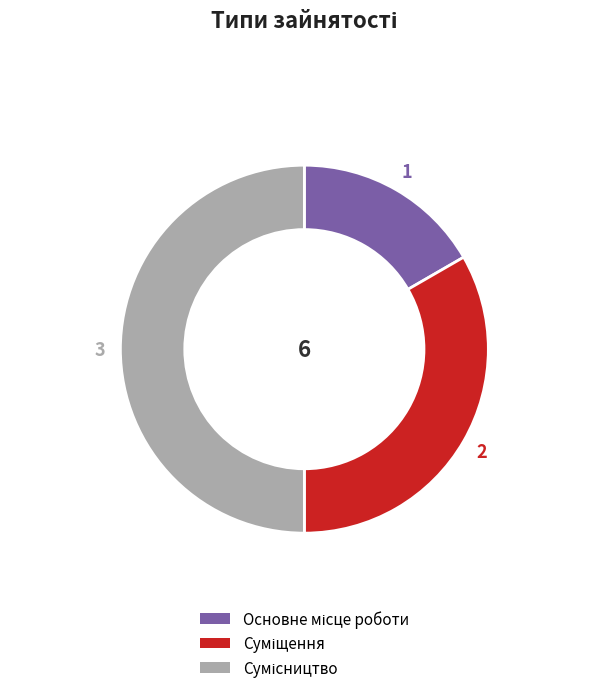

Do Основне місце роботи and Суміщення together represent more than half of the pie?

No